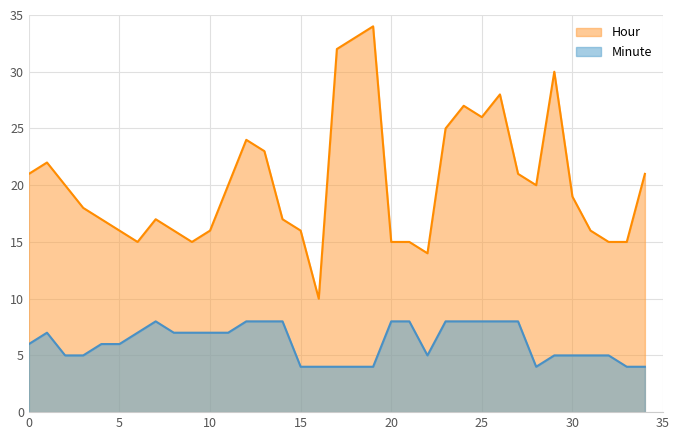

True or false: Minute and Hour intersect in this chart.

False